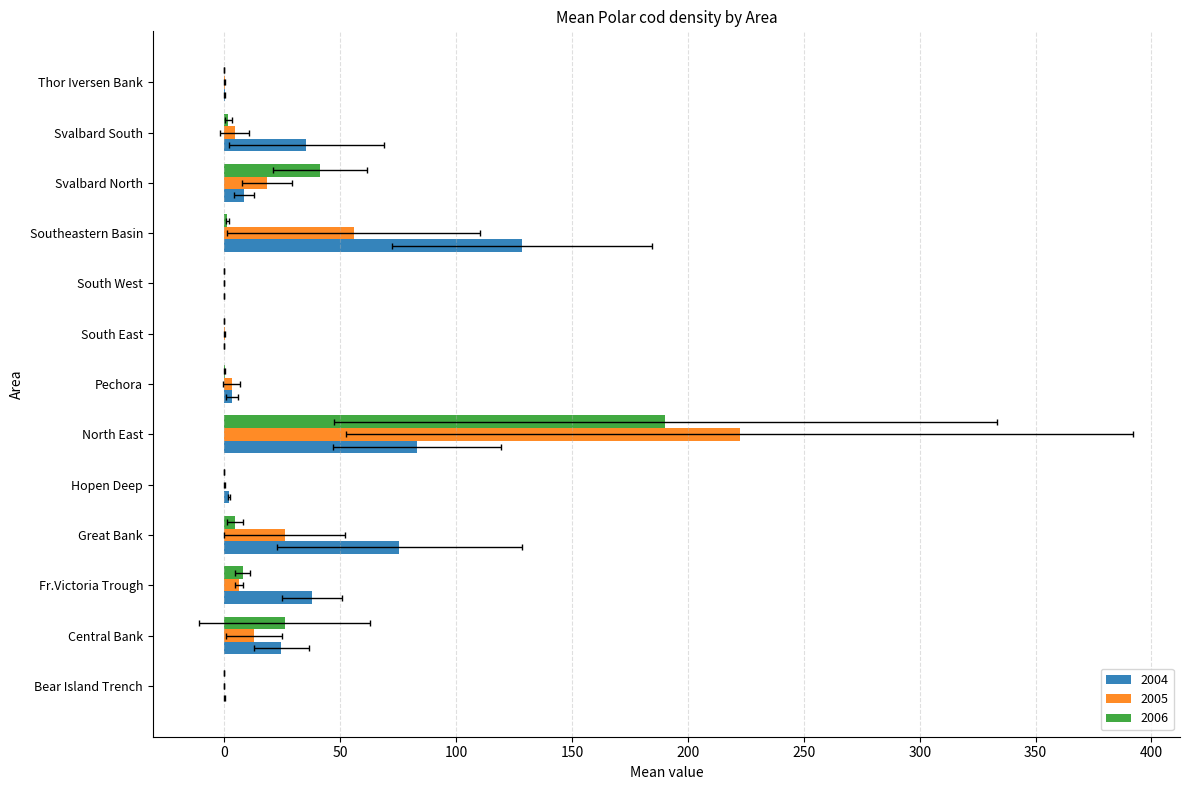

How many bars are there in each group?

3